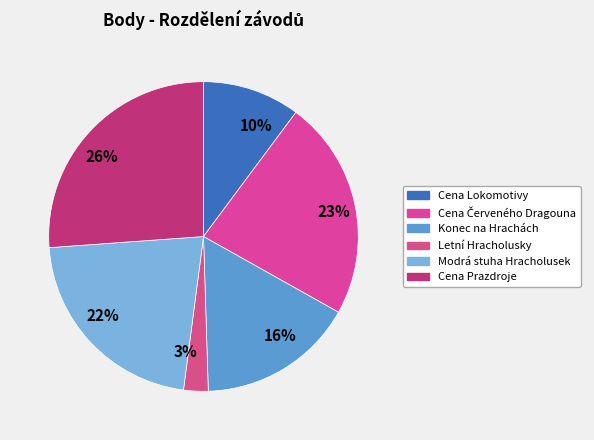

How many segments does this pie chart have?

6